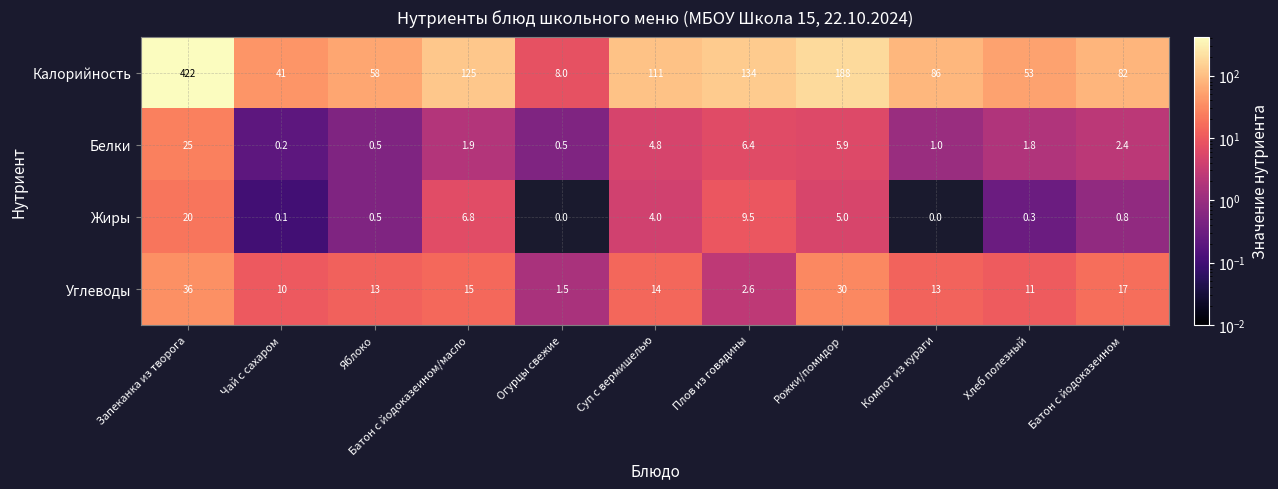

At which label is Жиры closest to 10?

Плов из говядины